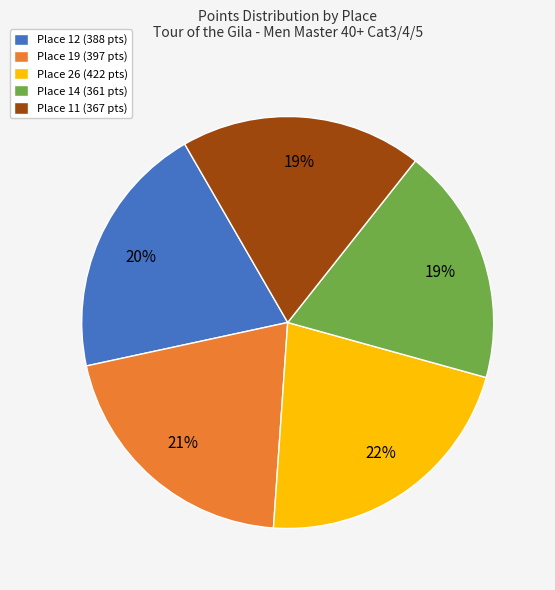

Is there any slice that represents more than half of the pie?

No